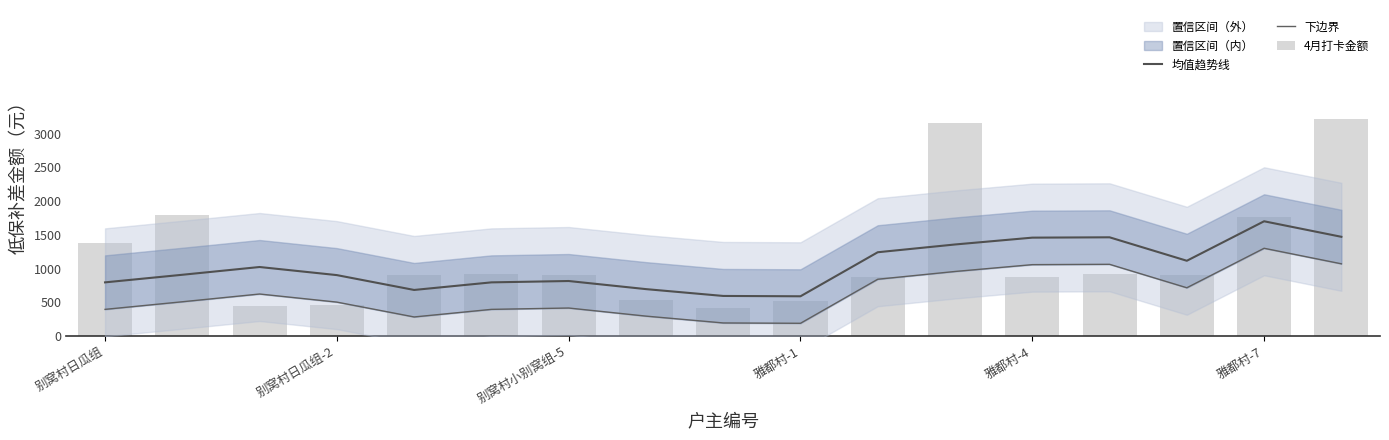

What is the difference between the 4月打卡金额 values at 7 and 12?

340.0